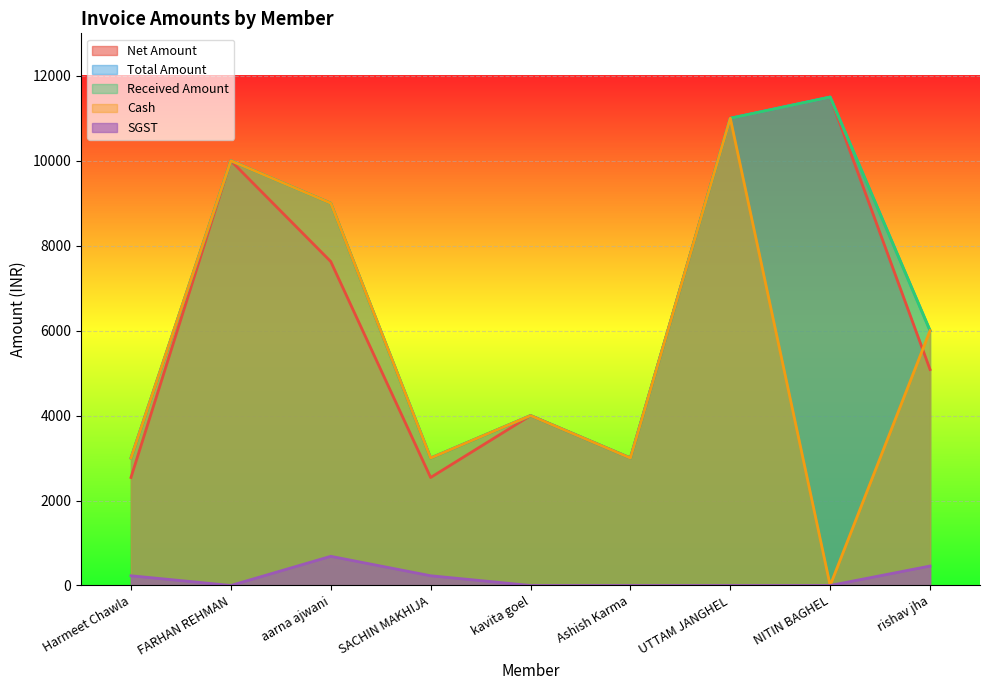

True or false: Cash has a value of 0.0 at NITIN BAGHEL.

True